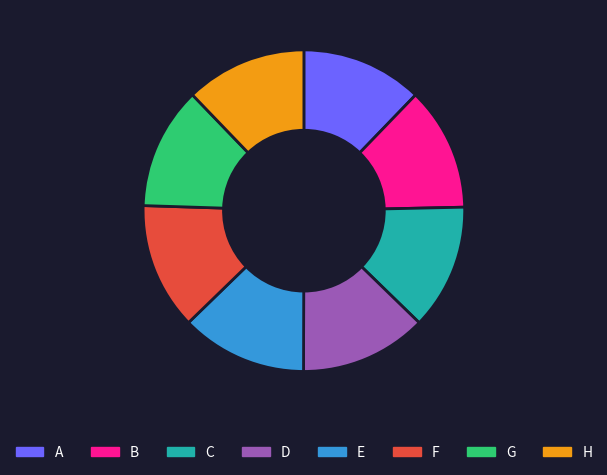

True or false: H accounts for 6% of the total.

False